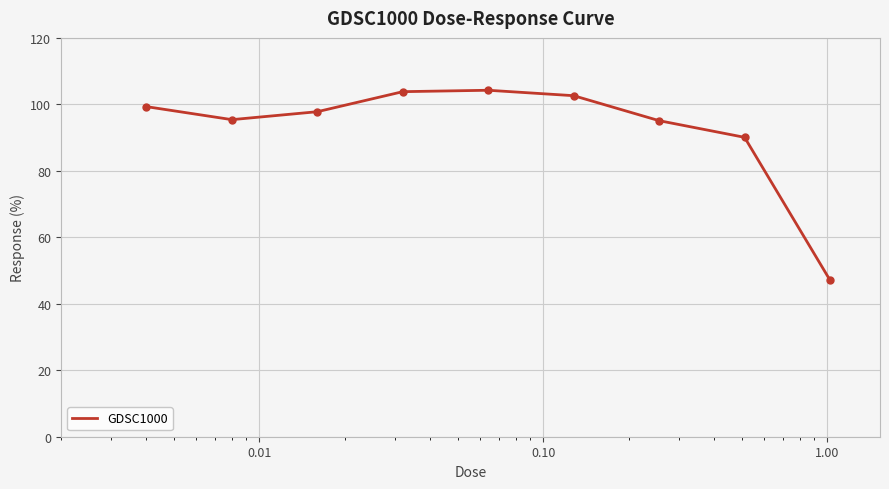

What is the difference between the second highest and second lowest values?

13.7